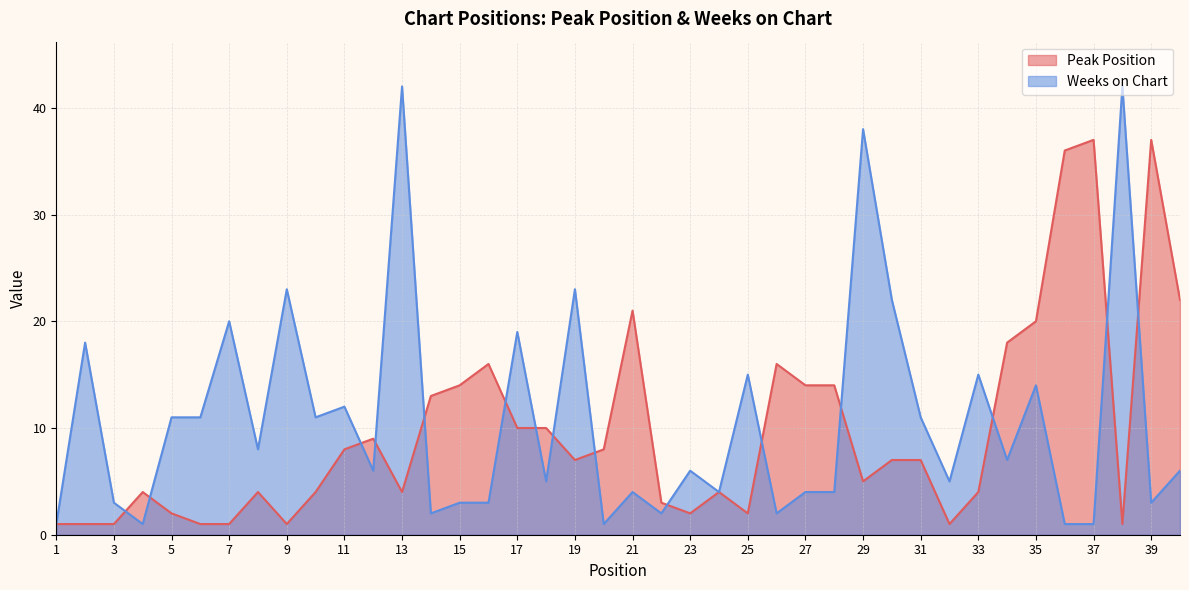

Which label corresponds to the largest value in the chart?

13